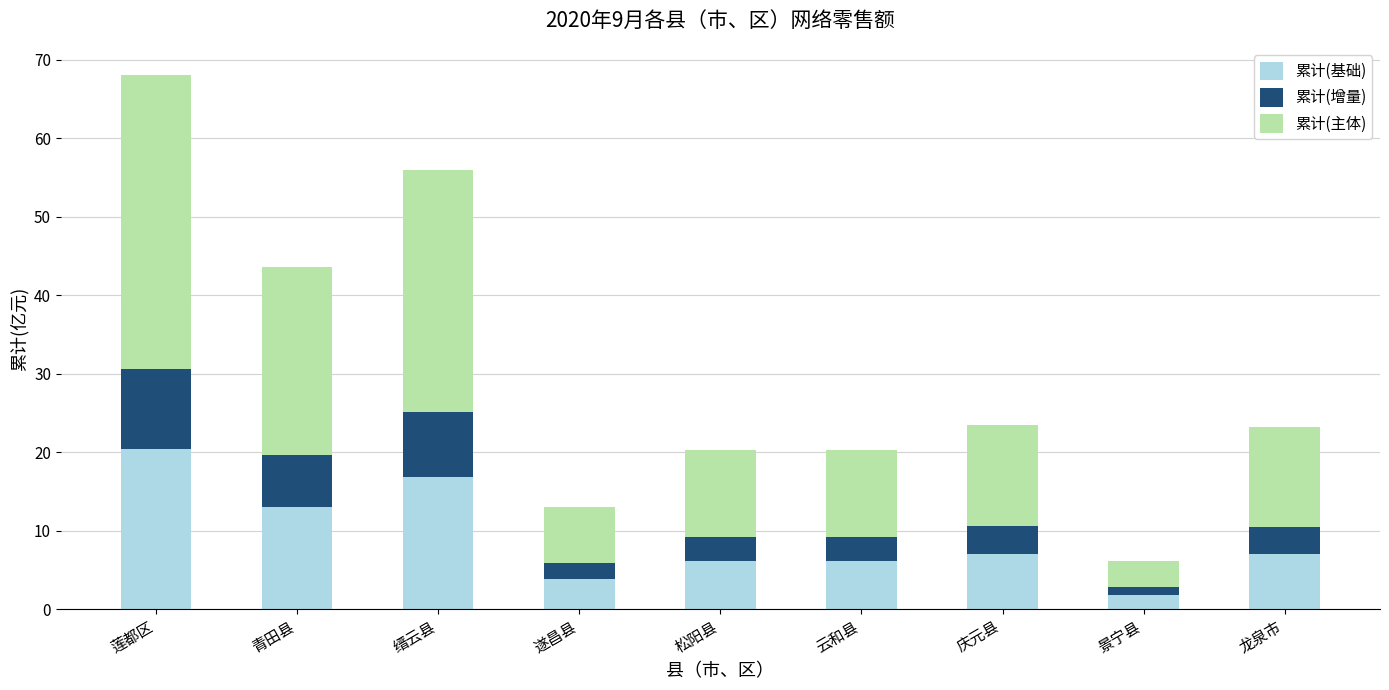

How many distinct data groups are displayed?

3